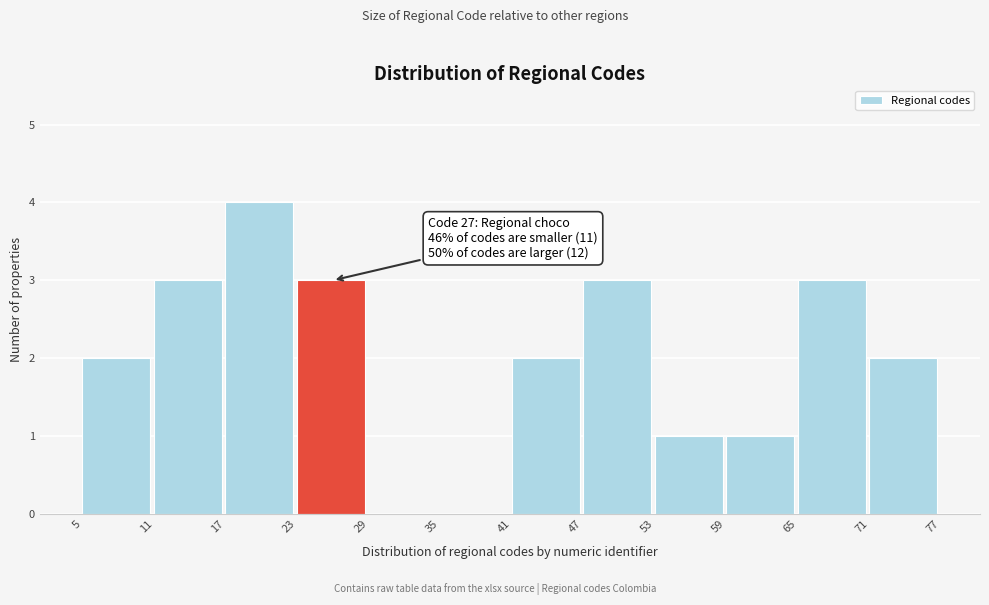

Over which range of the x-axis is the bar tallest?

17 to 23